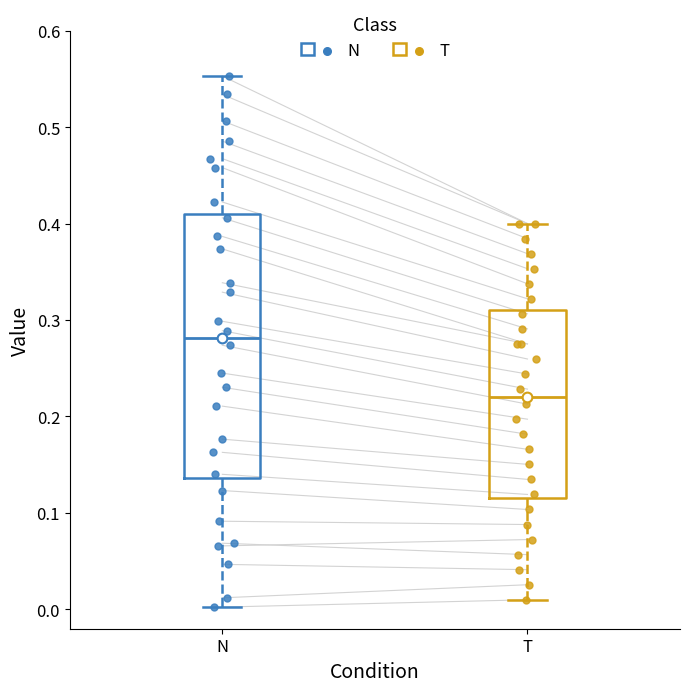

Reading left to right, transcribe this box plot: for each box, give where its median line is, the range the box spans, and where its two whiskers end, as read against the y-axis. The values are not printed on the chart, so give them approximately, as read against the axis.

N: median 0.28, box 0.14 to 0.41, whiskers 0.00 to 0.55
T: median 0.22, box 0.12 to 0.31, whiskers 0.01 to 0.40